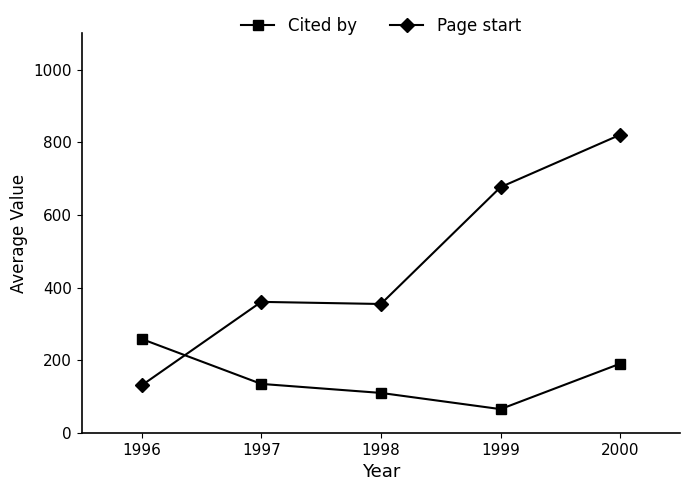

The value of Page start at 1998 is 354.7. True or false?

True